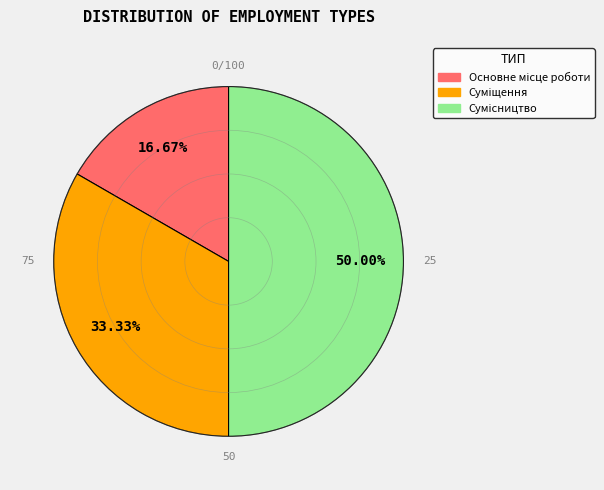

How many segments does this pie chart have?

3